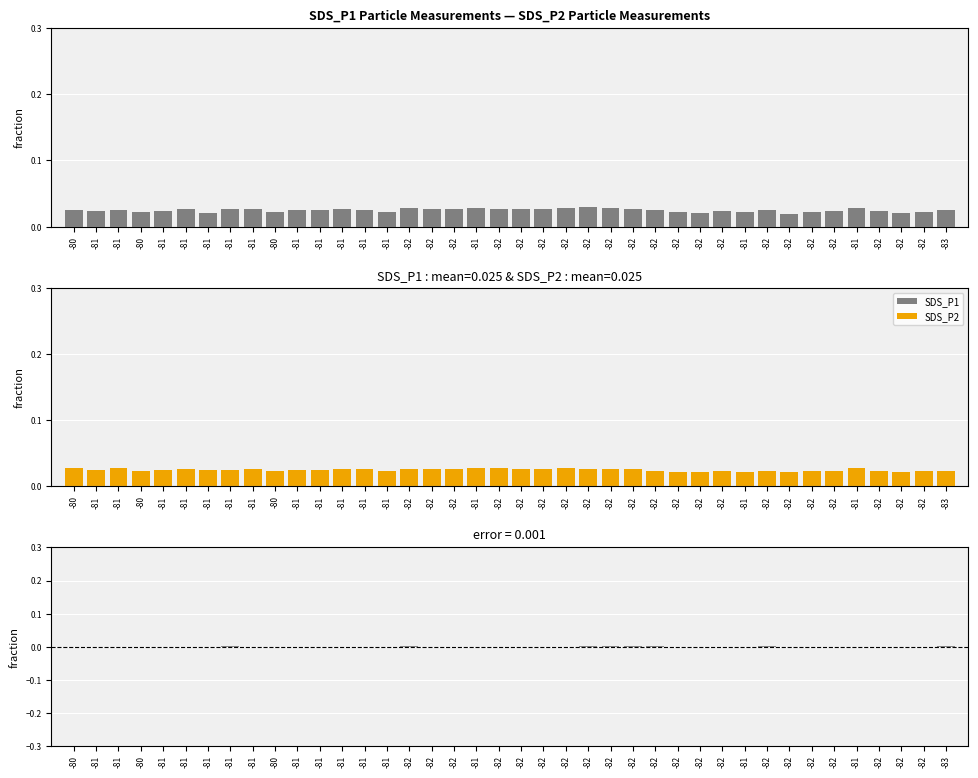

What is the label of the 35th bar from the left?

-82